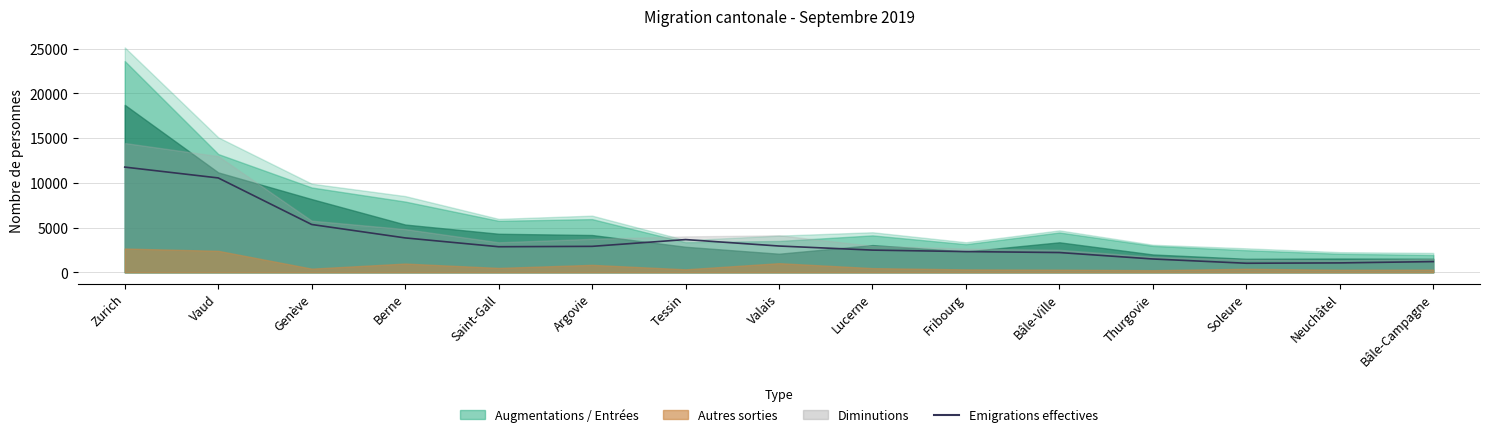

Which label corresponds to the largest value in the chart?

Zurich